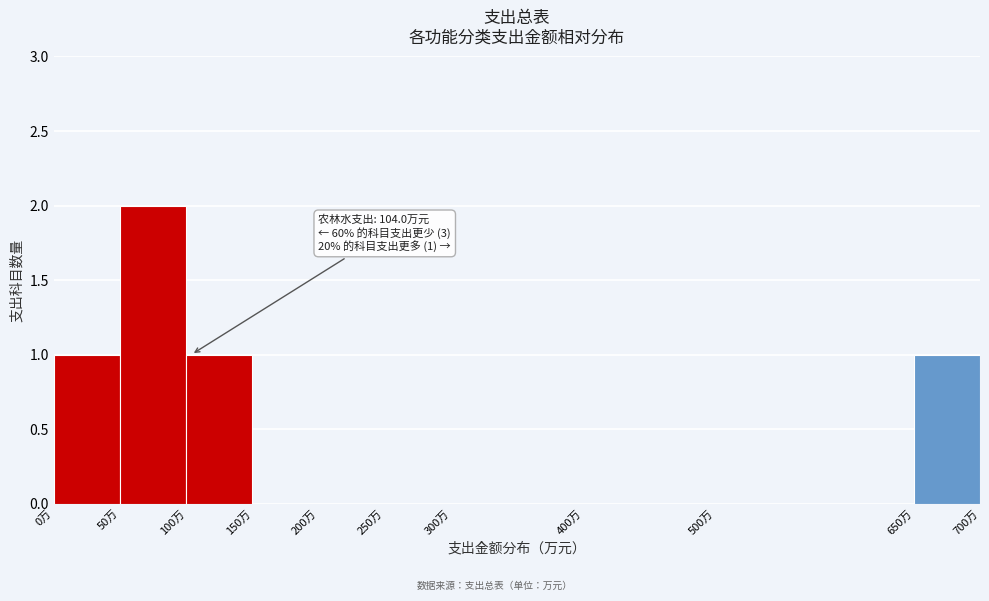

Over which range of the x-axis is the bar tallest?

50 to 100